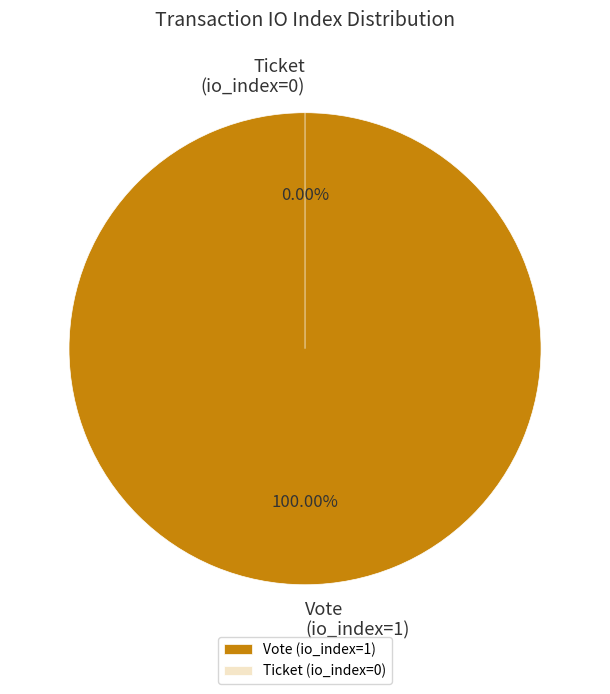

Rank the categories by value from lowest to highest.

Ticket (io_index=0), Vote (io_index=1)